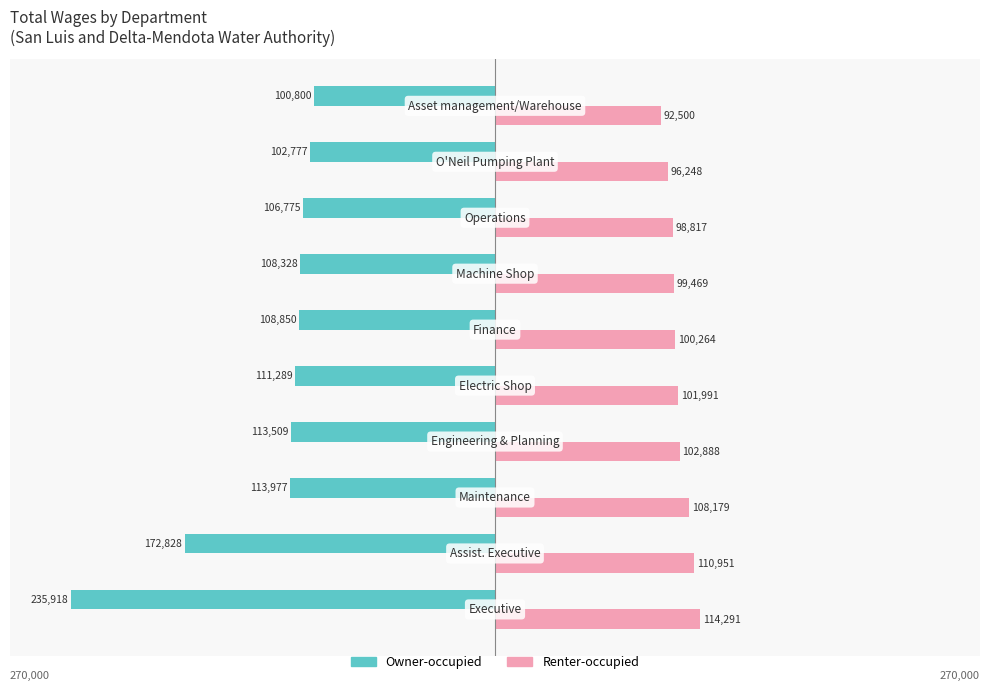

List the series in order of their peak value, lowest first.

Owner-occupied, Renter-occupied